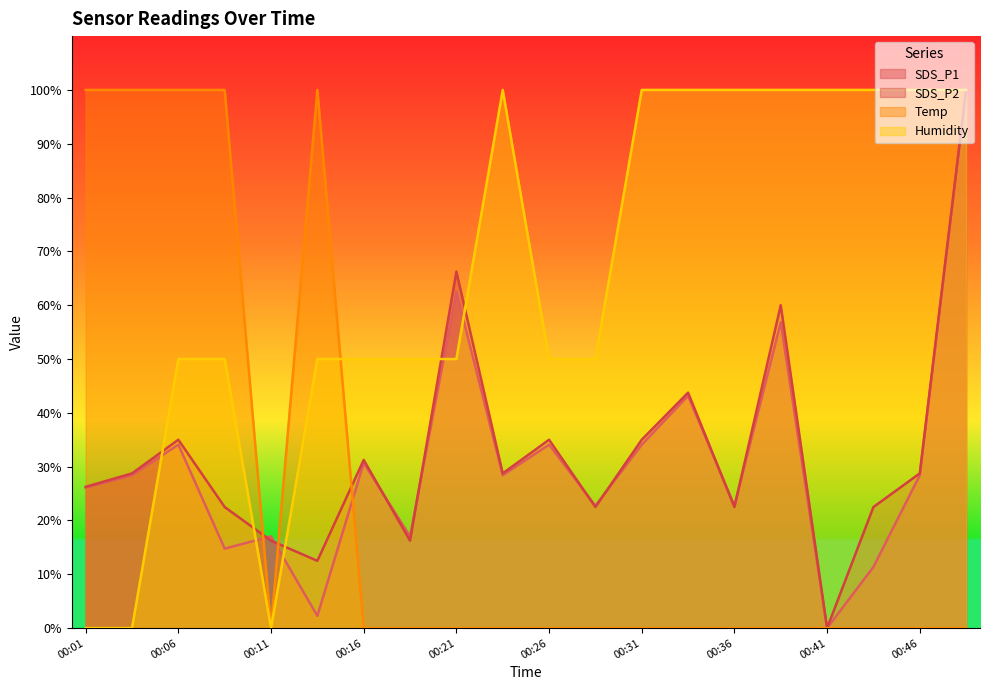

List the labels in order of SDS_P2 value, smallest first.

00:41, 00:14, 00:11, 00:19, 00:09, 00:28, 00:36, 00:43, 00:01, 00:04, 00:23, 00:46, 00:16, 00:06, 00:26, 00:31, 00:33, 00:38, 00:21, 00:48